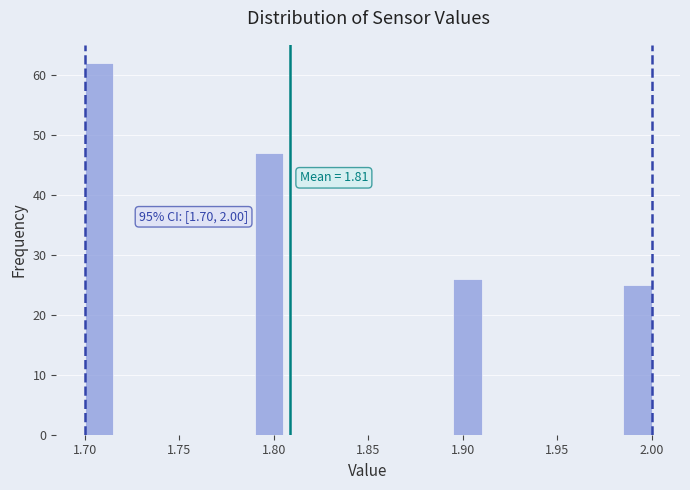

Around what value on the x-axis is the tallest bar? Give the approximate position of its centre, as read against the axis.

1.710